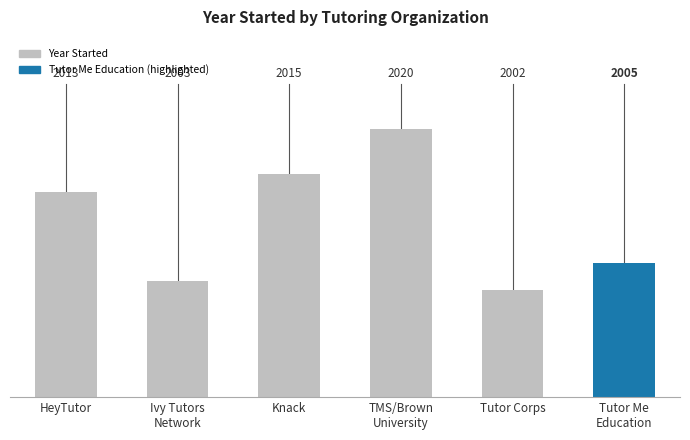

Approximately how many times larger is the value at HeyTutor compared to Ivy Tutors
Network?

1.0